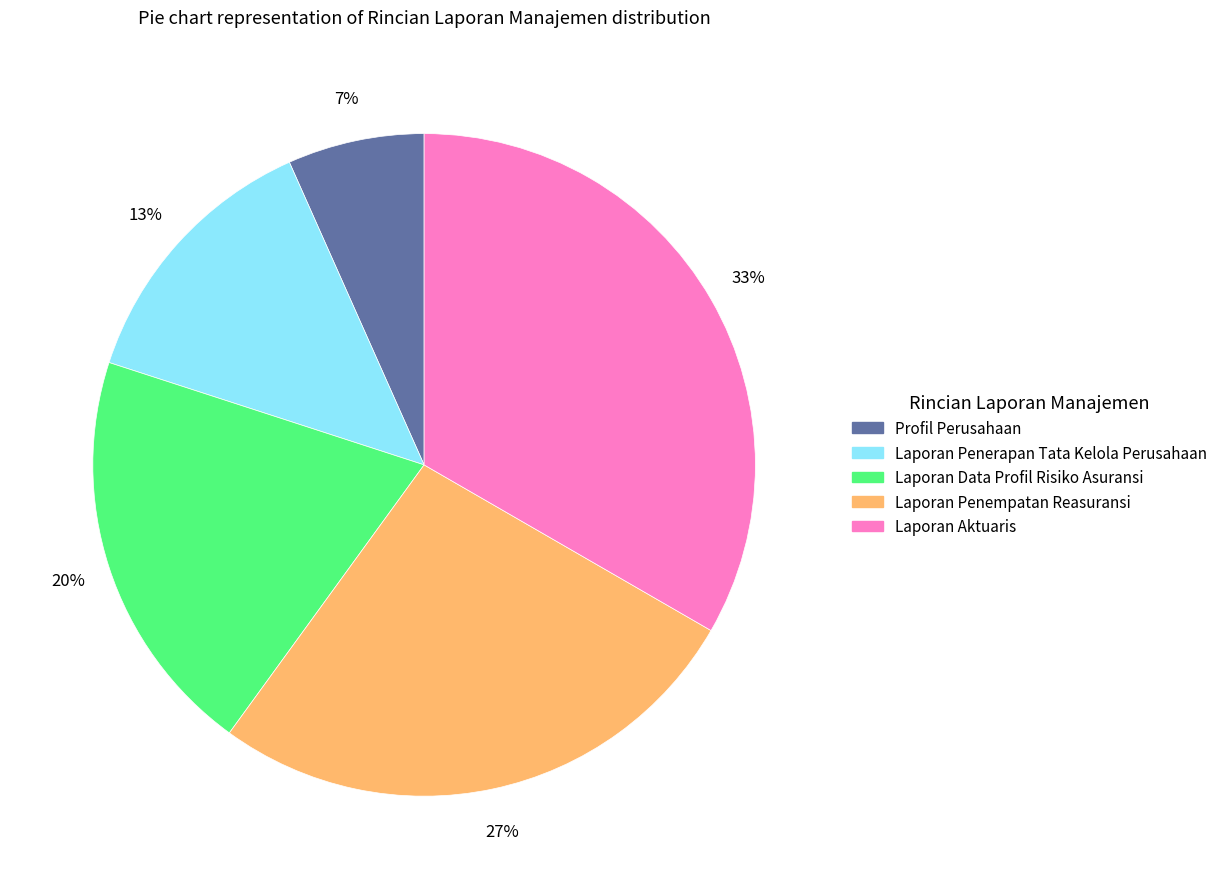

What percentage is the Laporan Penerapan Tata Kelola Perusahaan slice, to the nearest percent?

13%